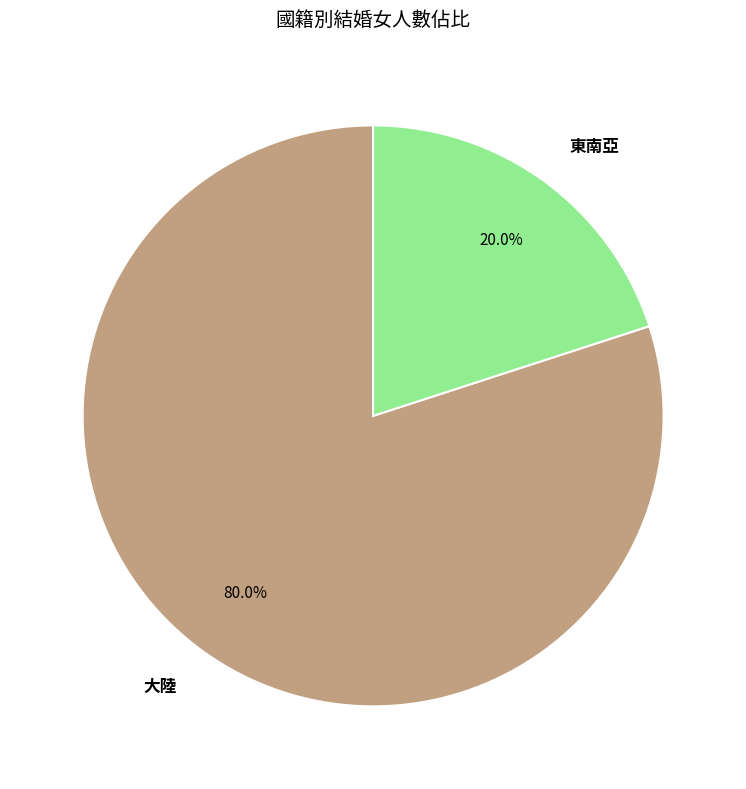

Does any single category account for the majority?

Yes